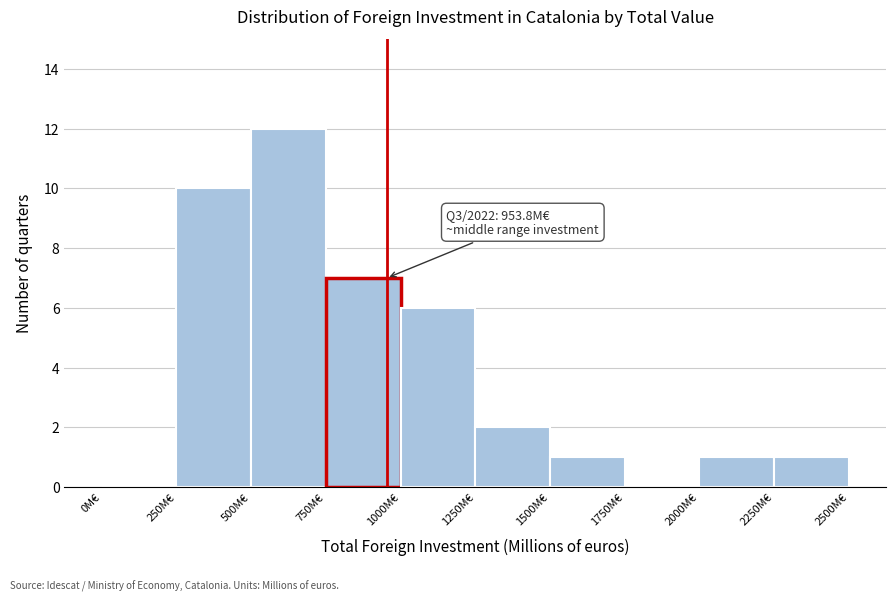

Which range on the x-axis has the tallest bar?

500 to 750